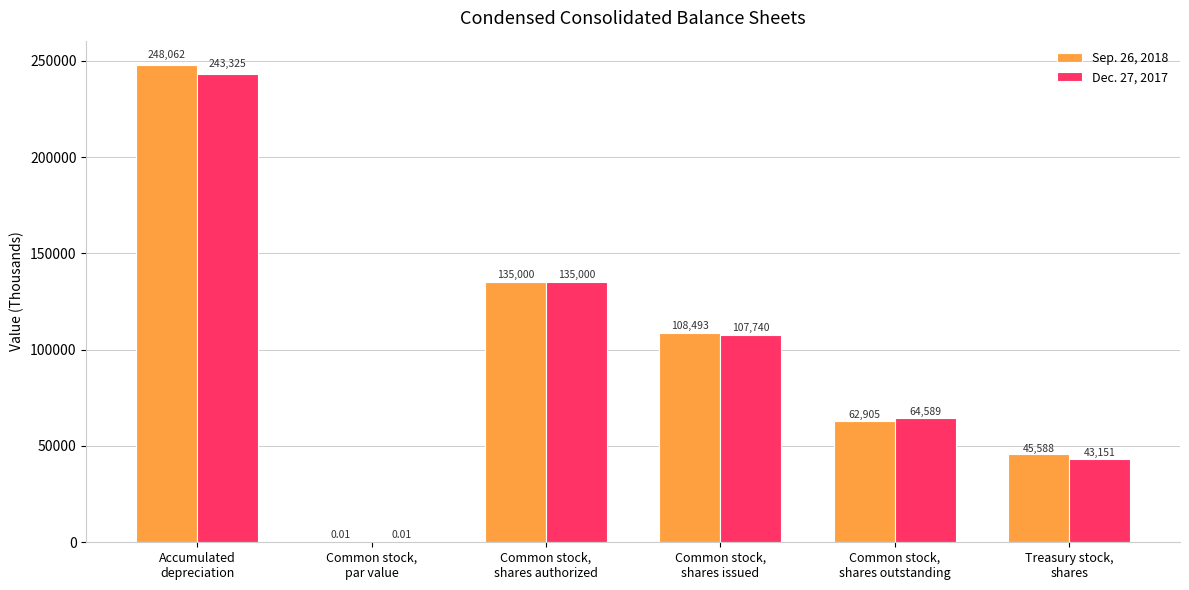

Which series has the largest total across all categories?

Sep. 26, 2018